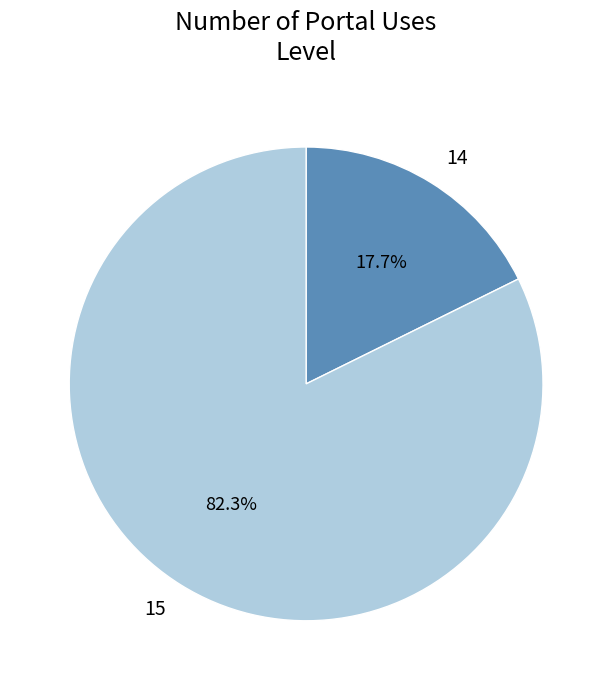

Which category has the biggest portion of the pie?

15